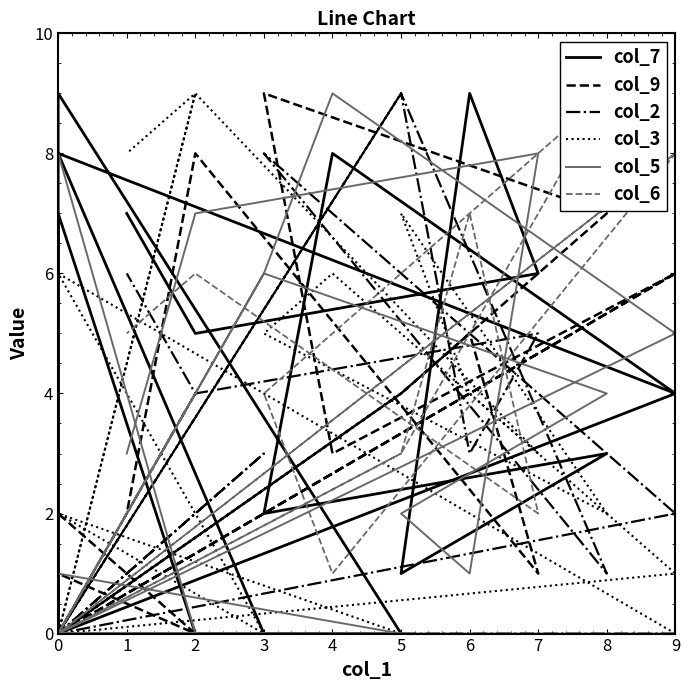

How many interior local valleys does the col_2 series have?

4